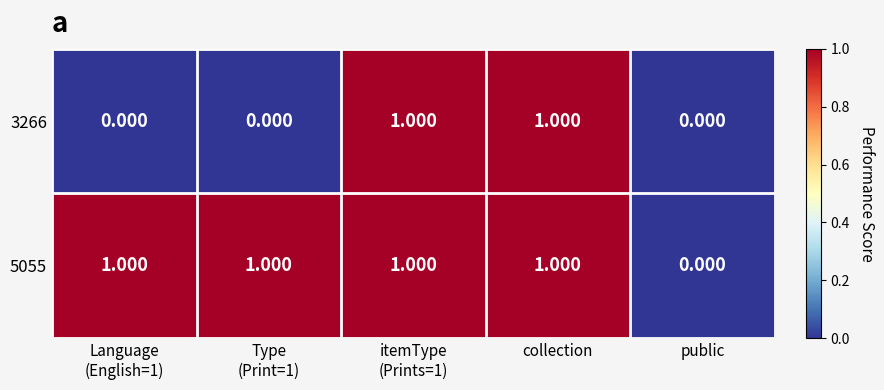

Which category has the lowest value in the 5055 series?

public